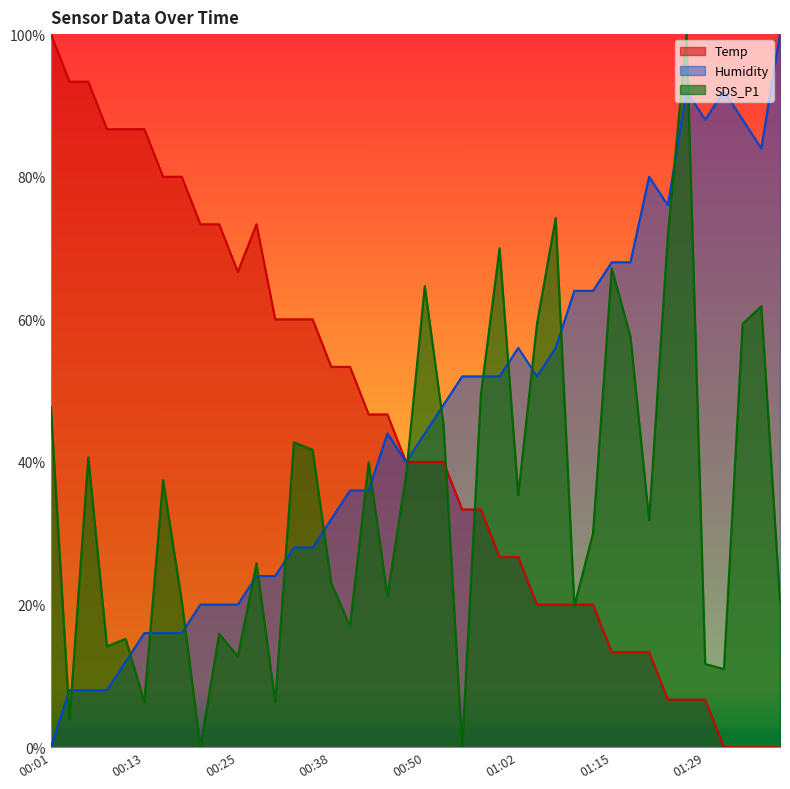

How many lines are shown in the chart?

3